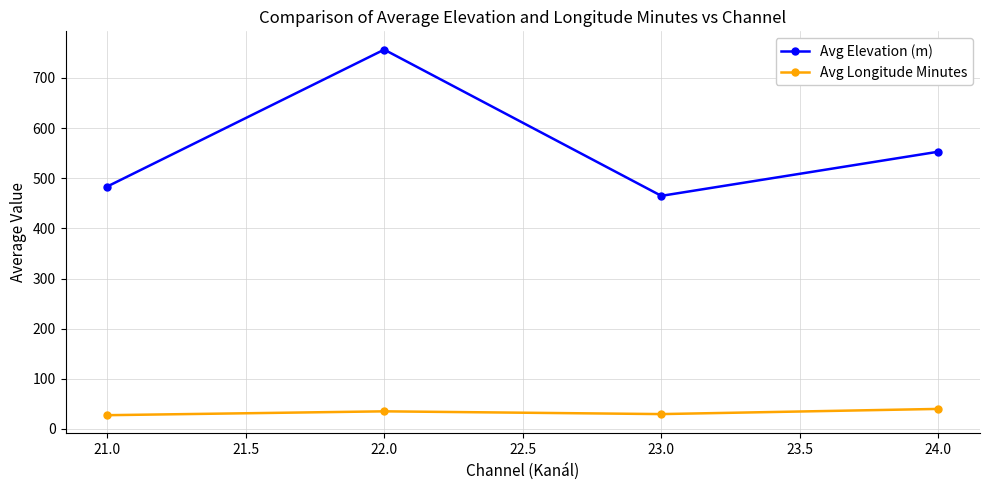

What is the spread (max minus min) of values at 22.0?

721.4